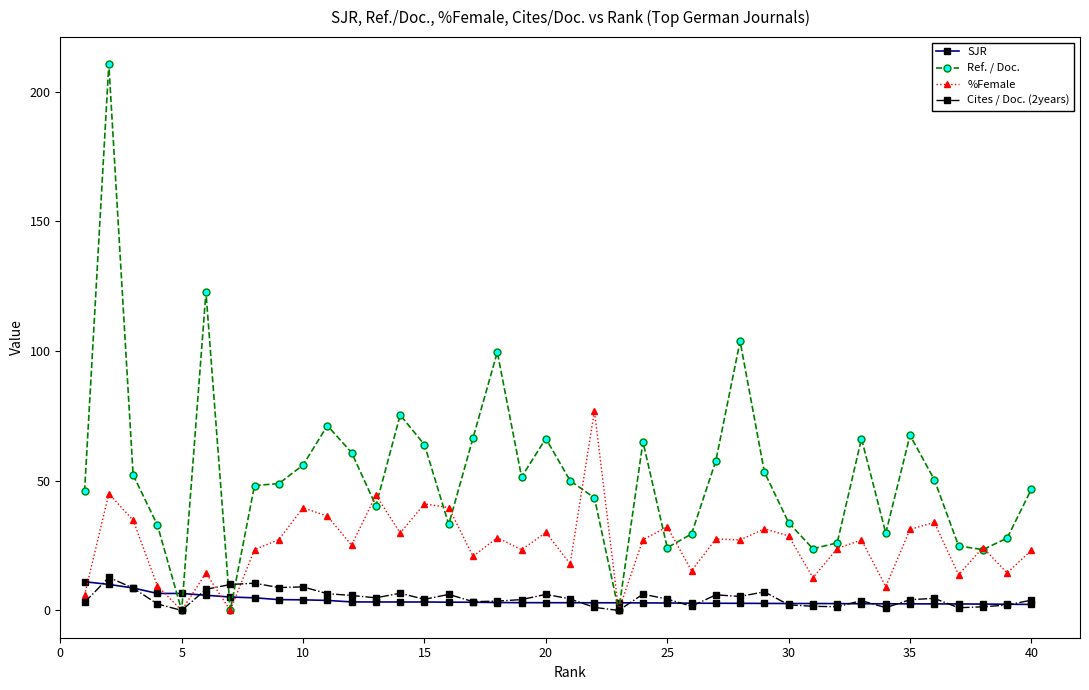

What is the value of the Ref. / Doc. point at the 21st from the left?

50.0